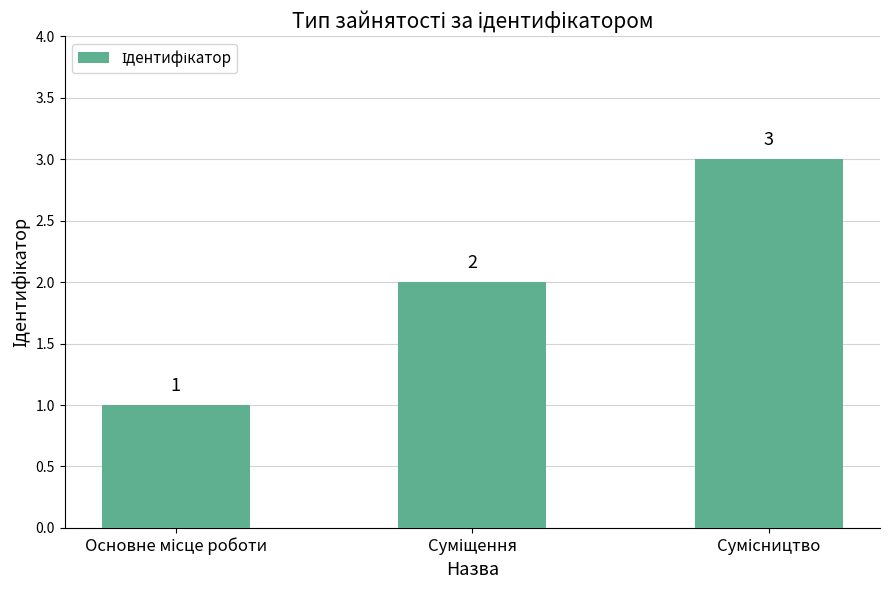

Does the chart contain stacked bars?

No